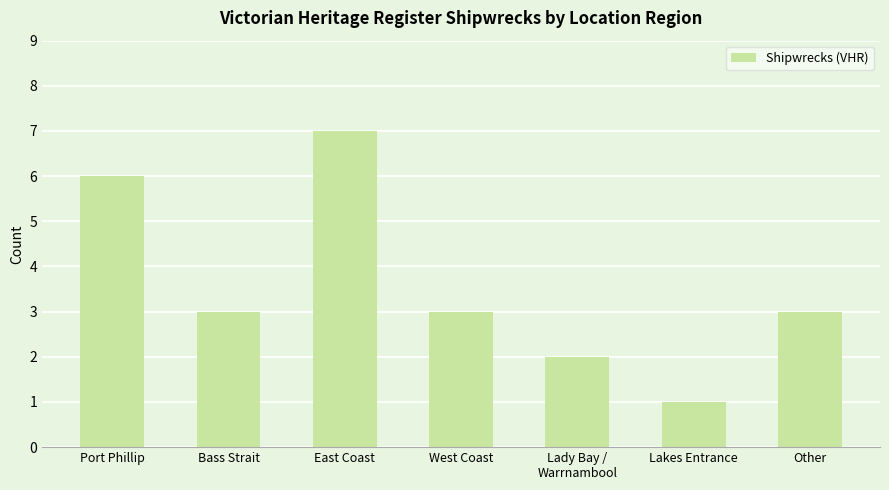

Which has a higher value, West Coast or East Coast?

East Coast